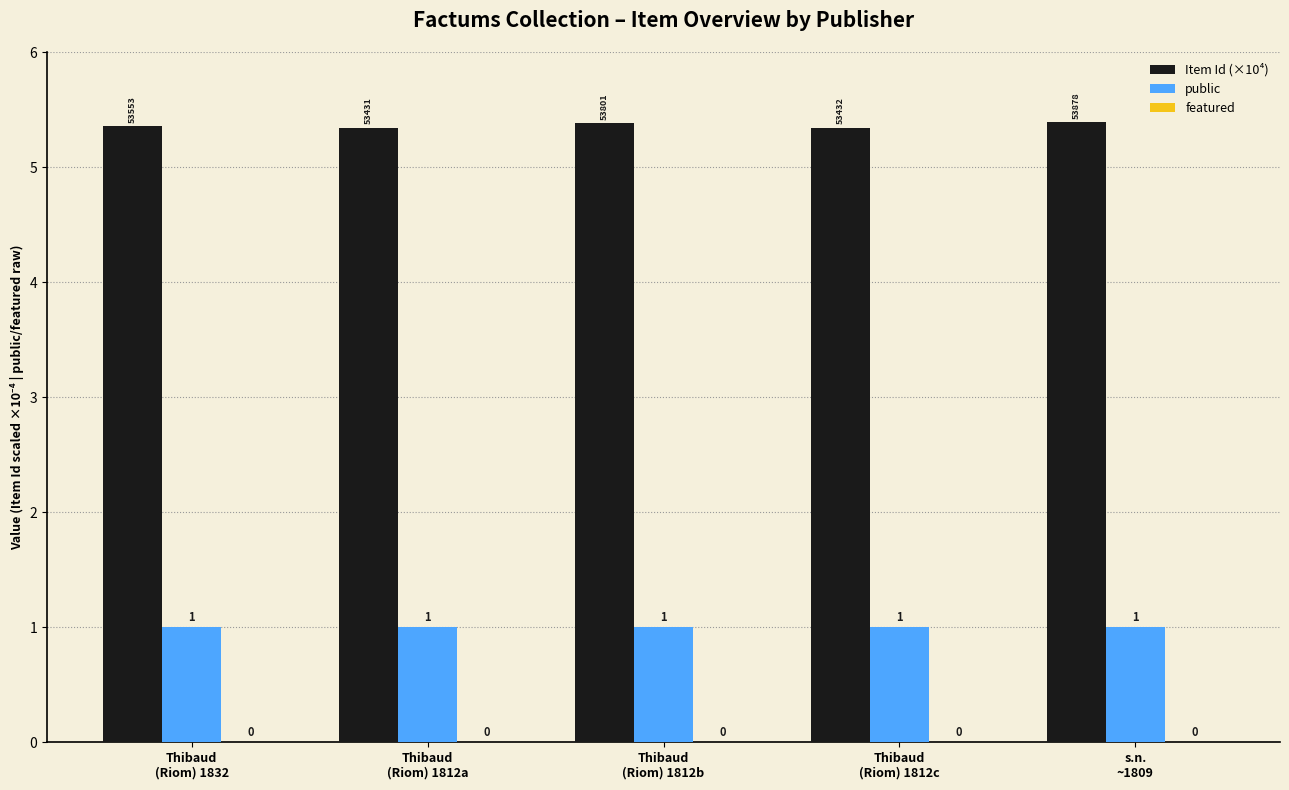

How many bars are there in total?

10